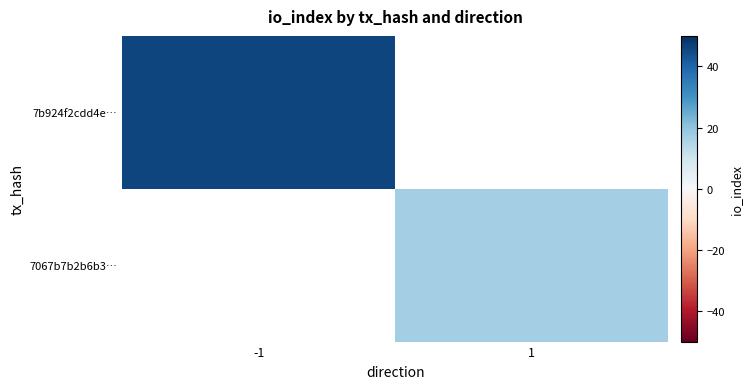

The value of 7067b7b2b6b3… at 1 is 17.0. True or false?

True